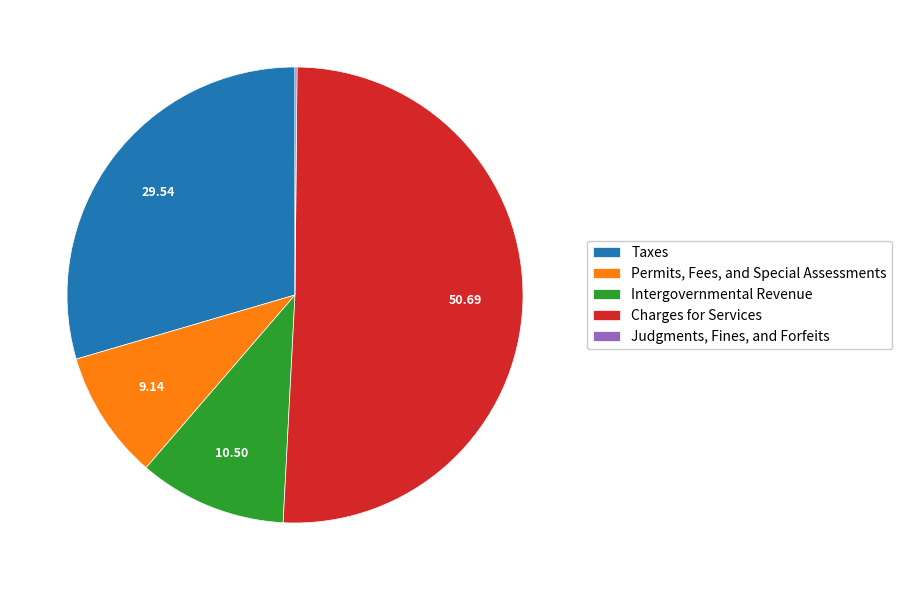

Which slice is the largest?

Charges for Services